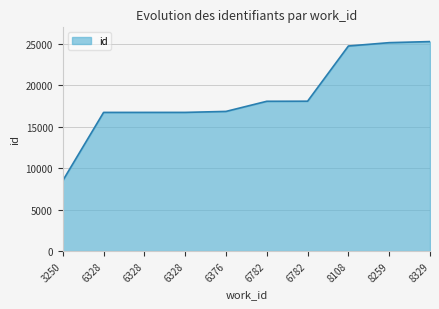

Rank the categories by value from highest to lowest.

8329, 8259, 8108, 6782, 6782, 6376, 6328, 6328, 6328, 3250